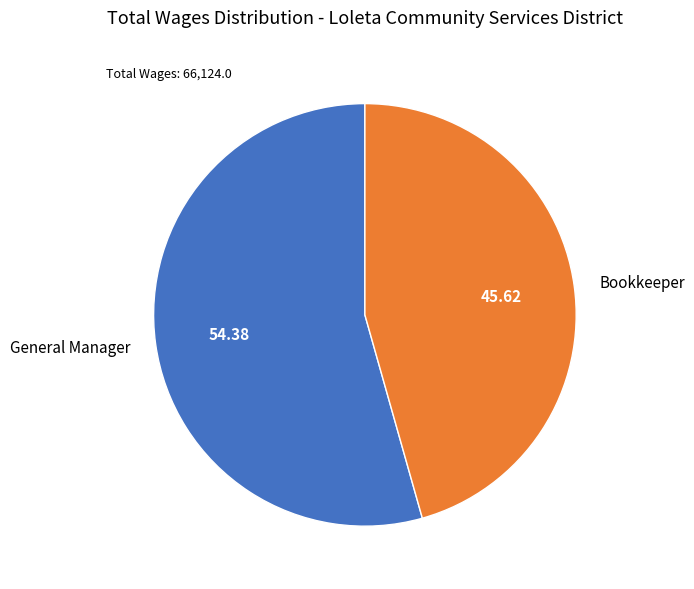

Which category has the smallest portion of the pie?

Bookkeeper